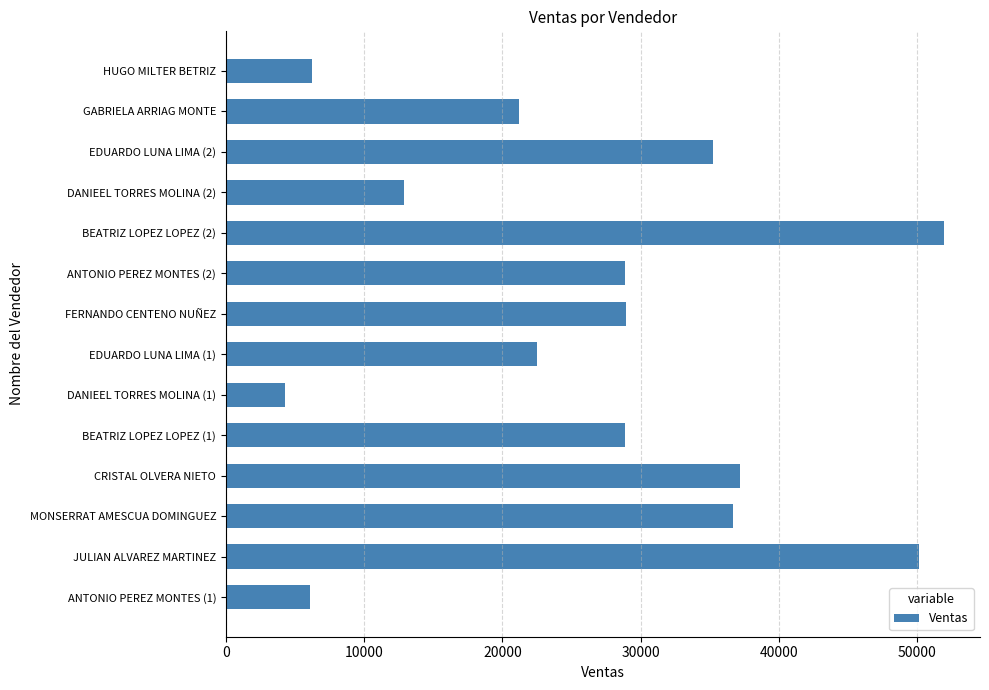

Which category has the lowest value across all series?

DANIEEL TORRES MOLINA (1)